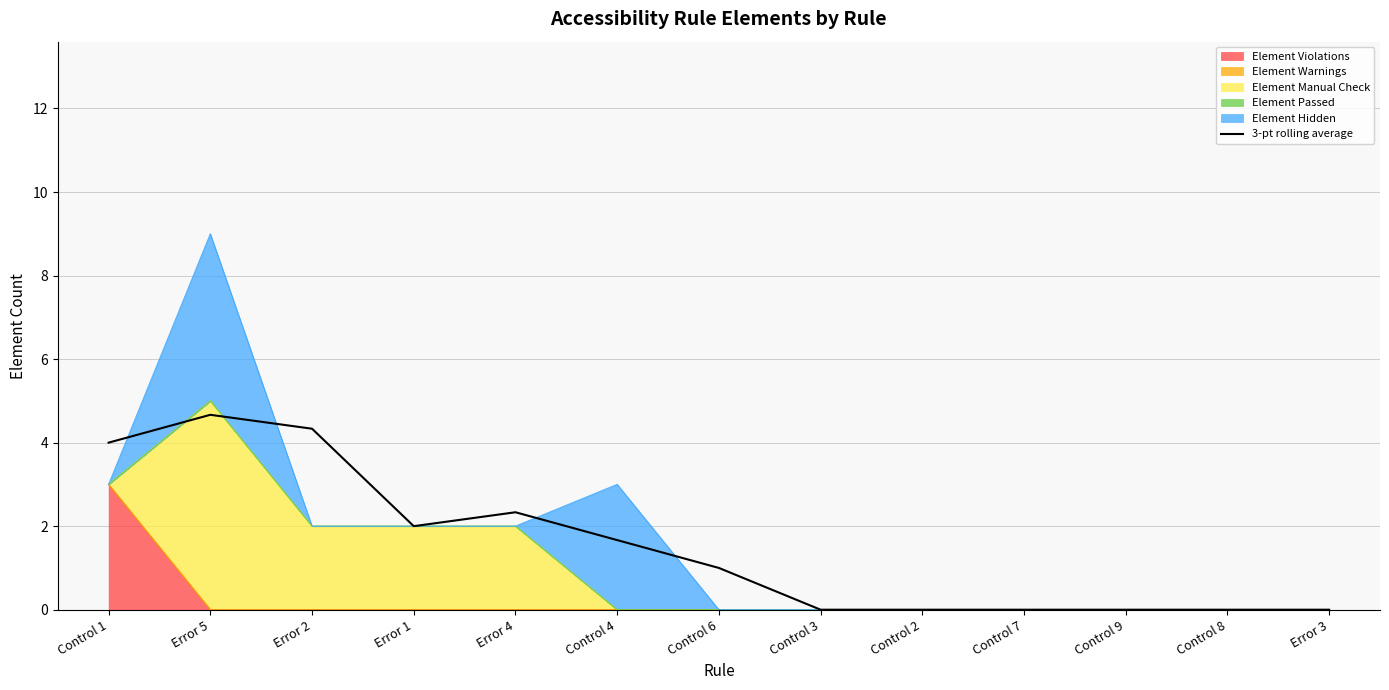

How many data points are less than 1?

6